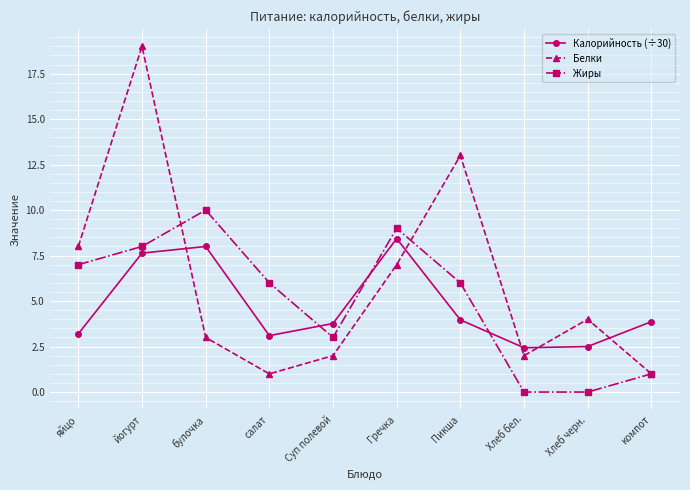

What is the sum of the Калорийность (÷30) values at яйцо and салат?

6.3